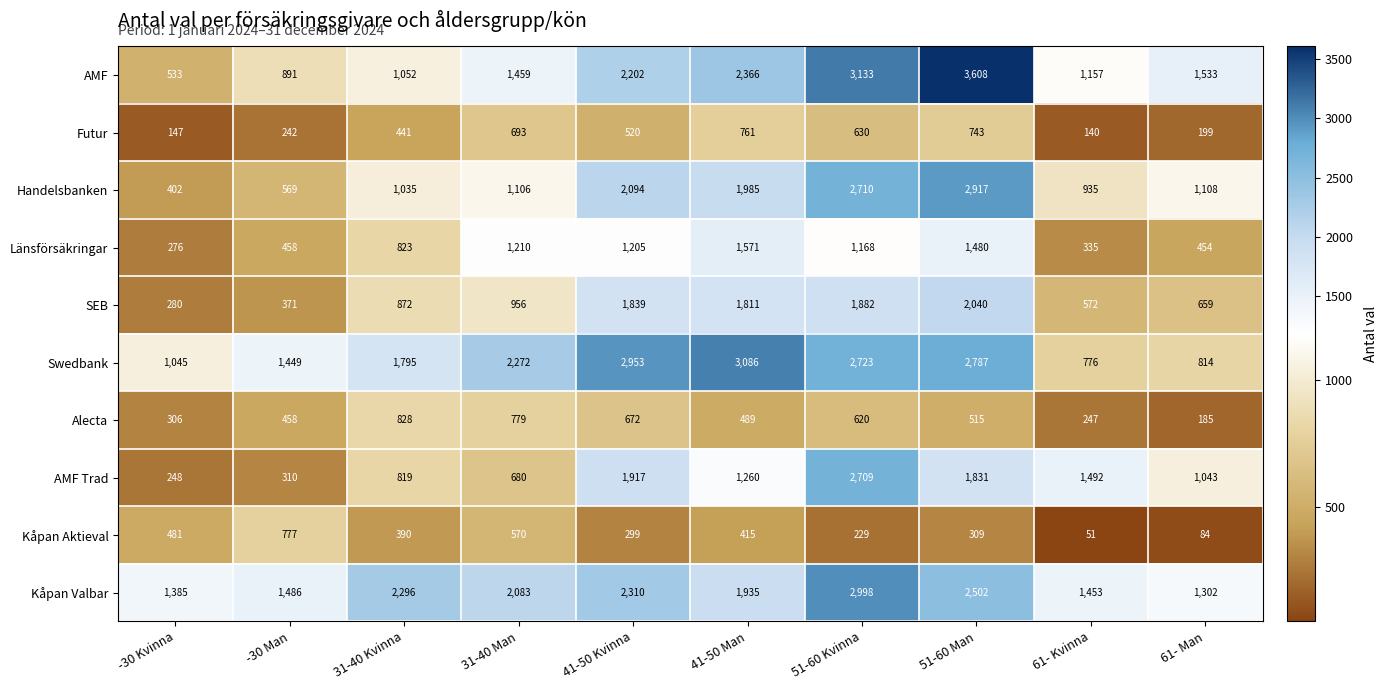

List the labels in order of Länsförsäkringar value, largest first.

41-50 Man, 51-60 Man, 31-40 Man, 41-50 Kvinna, 51-60 Kvinna, 31-40 Kvinna, -30 Man, 61- Man, 61- Kvinna, -30 Kvinna